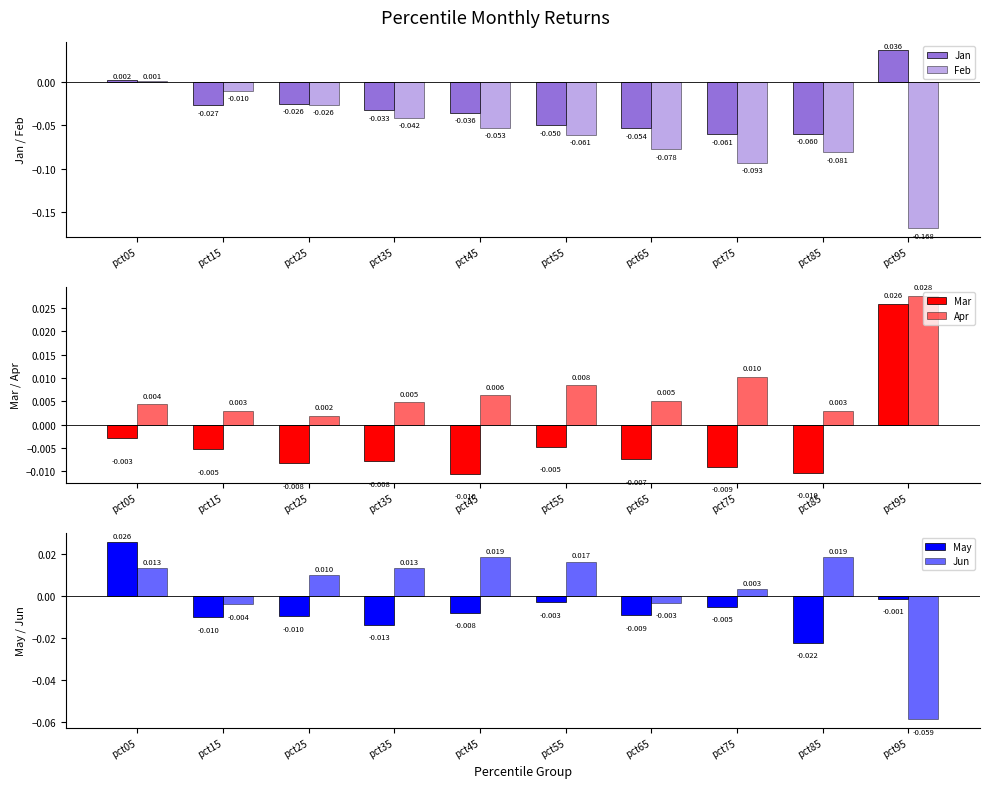

How many distinct data groups are displayed?

6